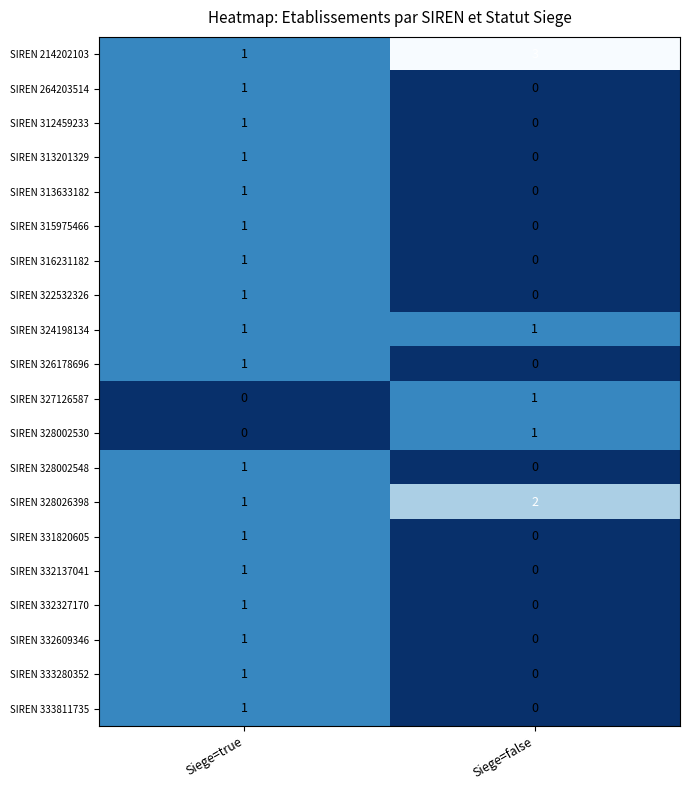

Which series has the largest range (max minus min)?

SIREN 214202103